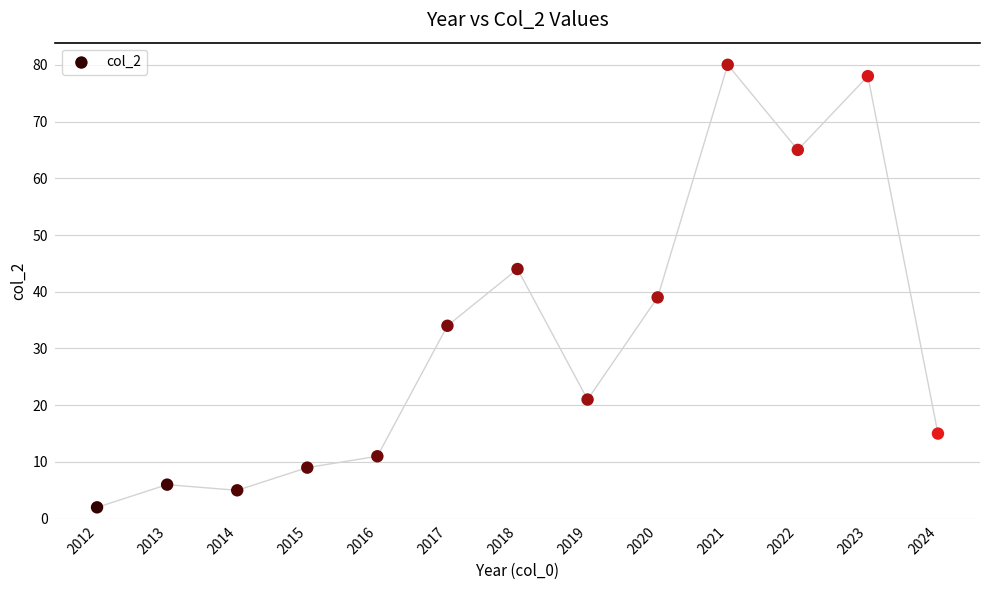

What is the range of X values (max minus min)?

12